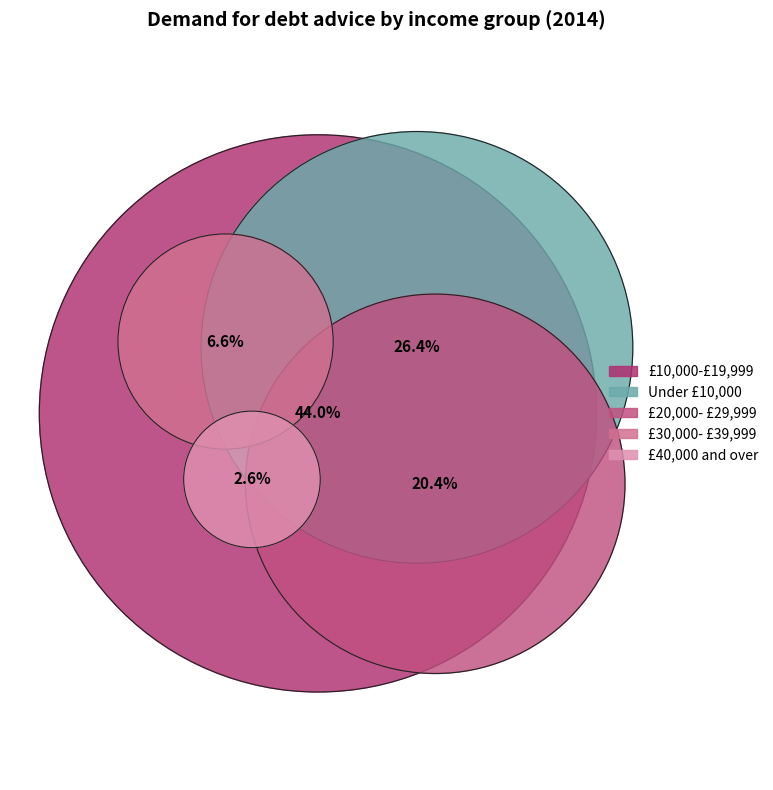

To the nearest percent, what is the difference between the Under £10,000 and £30,000- £39,999 slice percentages?

20%